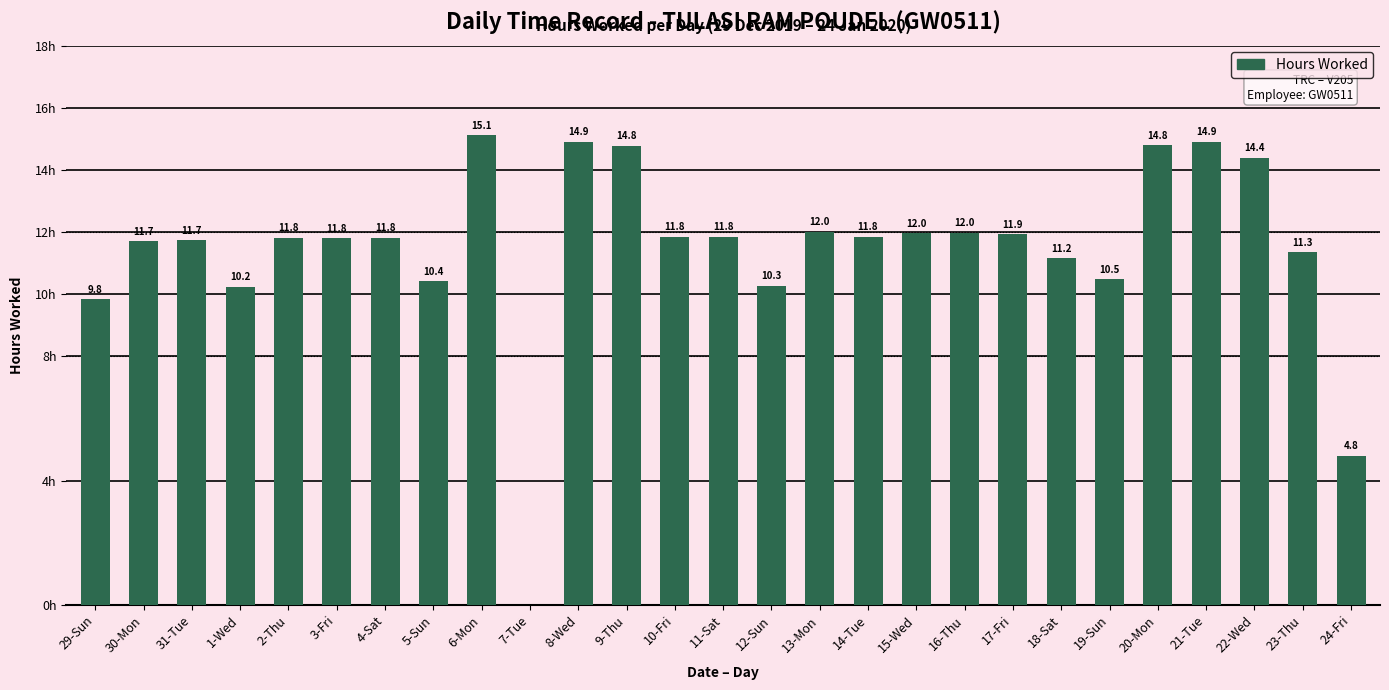

At which category does the chart reach its peak across all series?

6-Mon